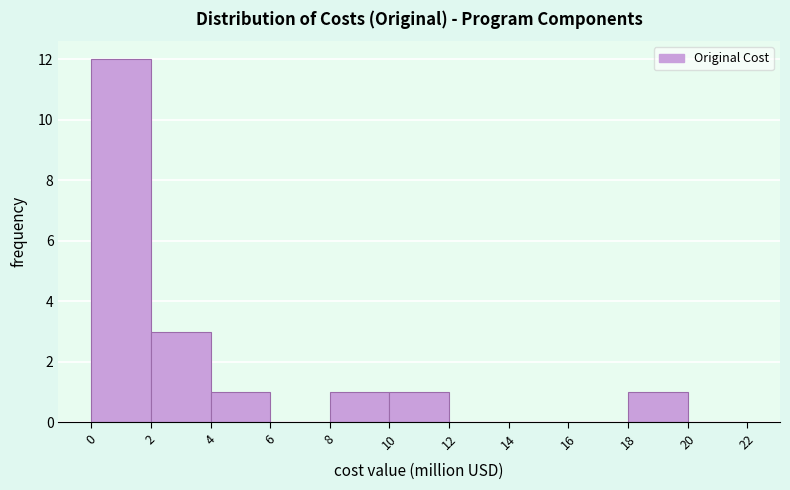

Reading left to right, transcribe this chart: for each bar, give the range it covers on the x-axis and its height. The values are not printed on the chart, so give them approximately, as read against the axis.

0 to 2: 12
2 to 4: 3
4 to 6: 1
6 to 8: 0
8 to 10: 1
10 to 12: 1
12 to 14: 0
14 to 16: 0
16 to 18: 0
18 to 20: 1
20 to 22: 0